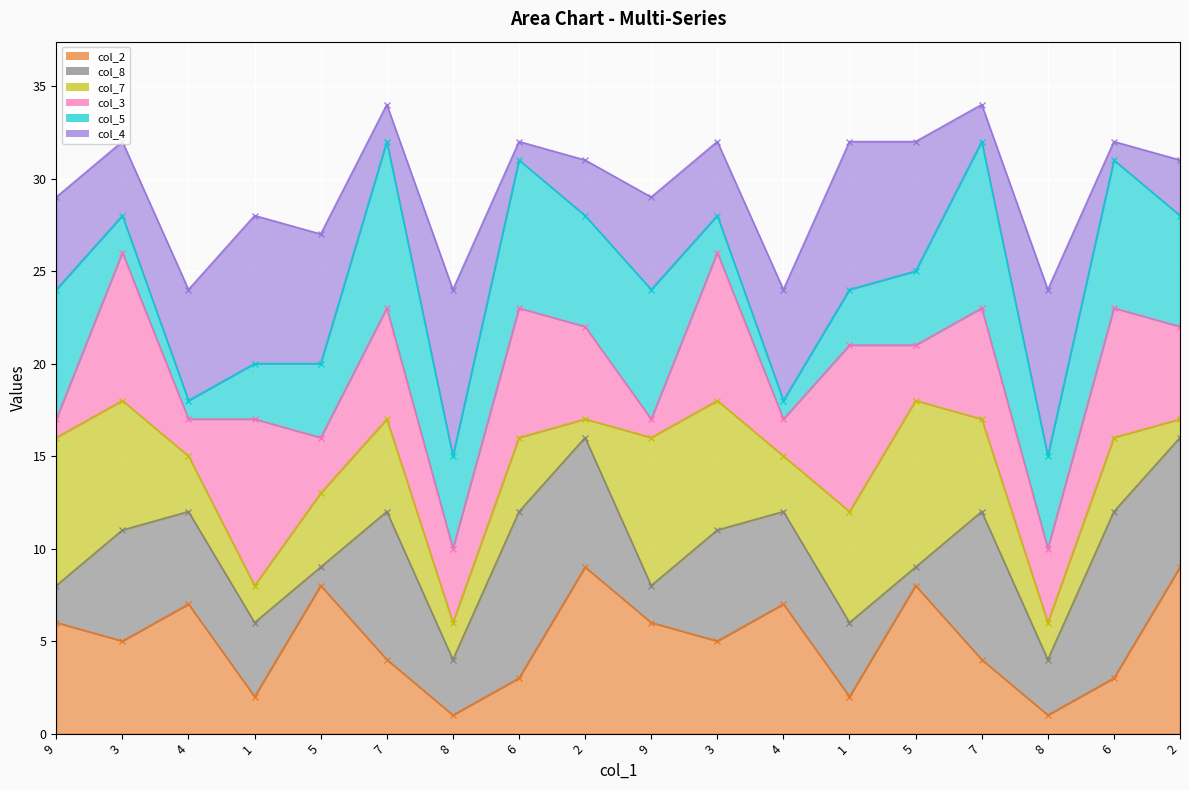

What is the label of the 2nd point from the left?

3